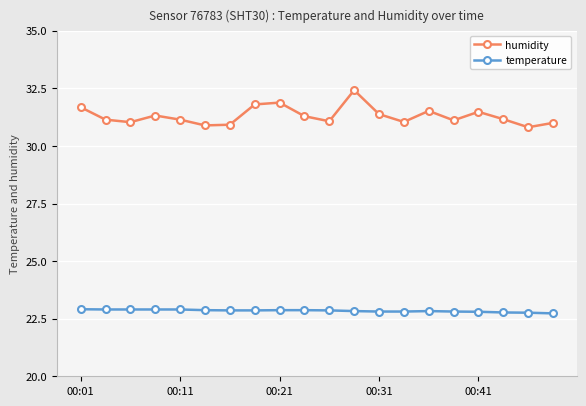

At how many categories does at least one series exceed 25?

20